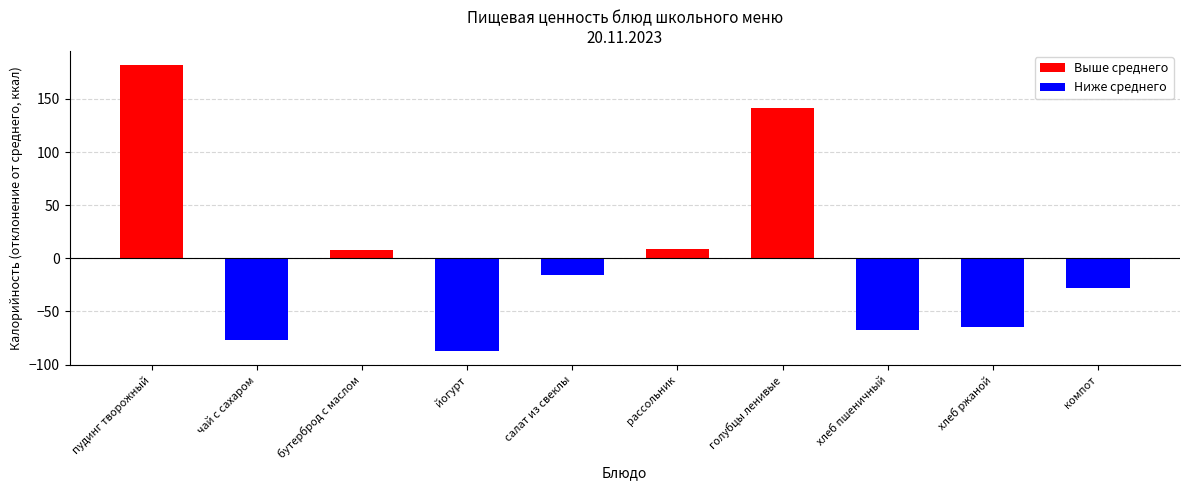

Count the number of categories in the chart.

10